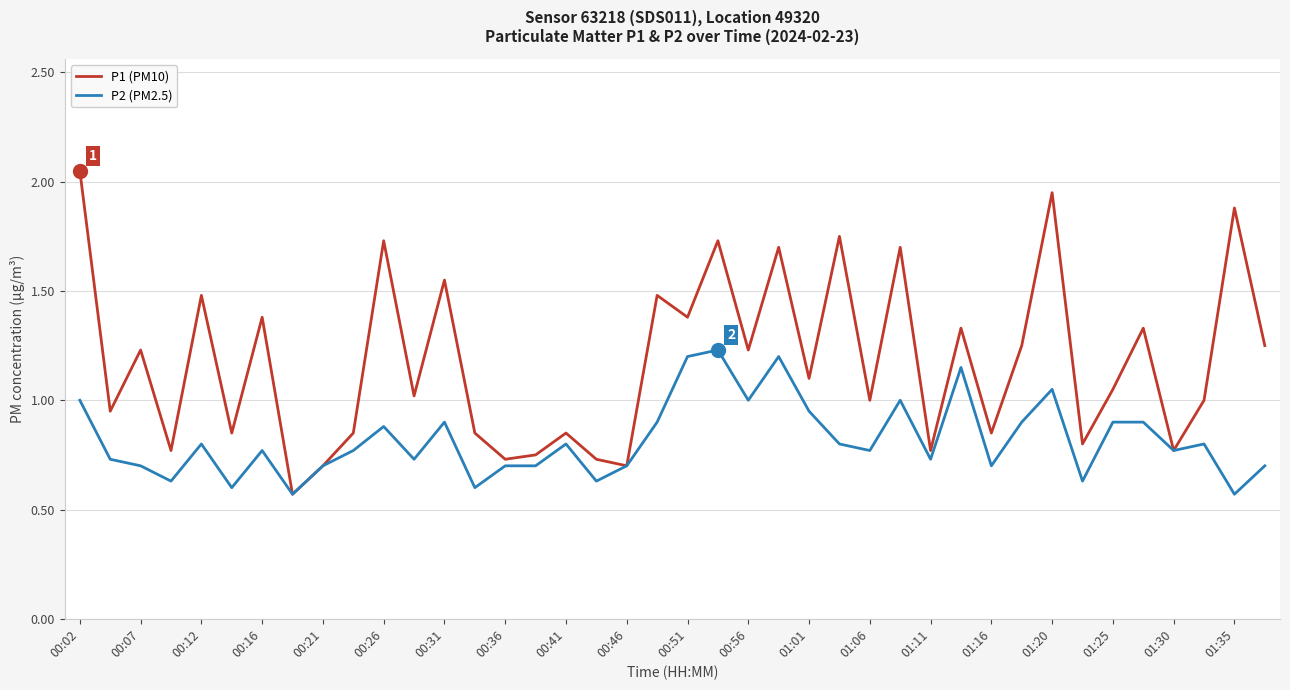

Which series has the largest range (max minus min)?

P1 (PM10)